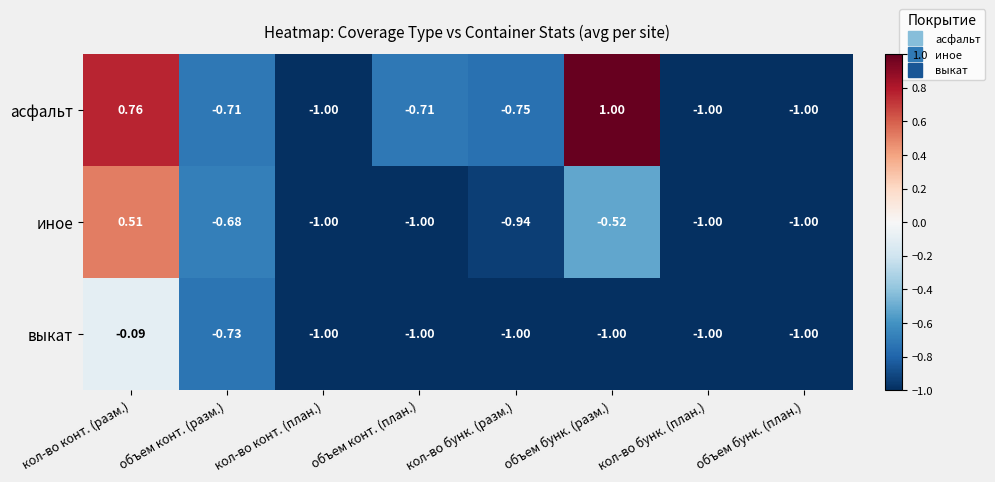

At which category is the sum across all series the highest?

кол-во конт. (разм.)